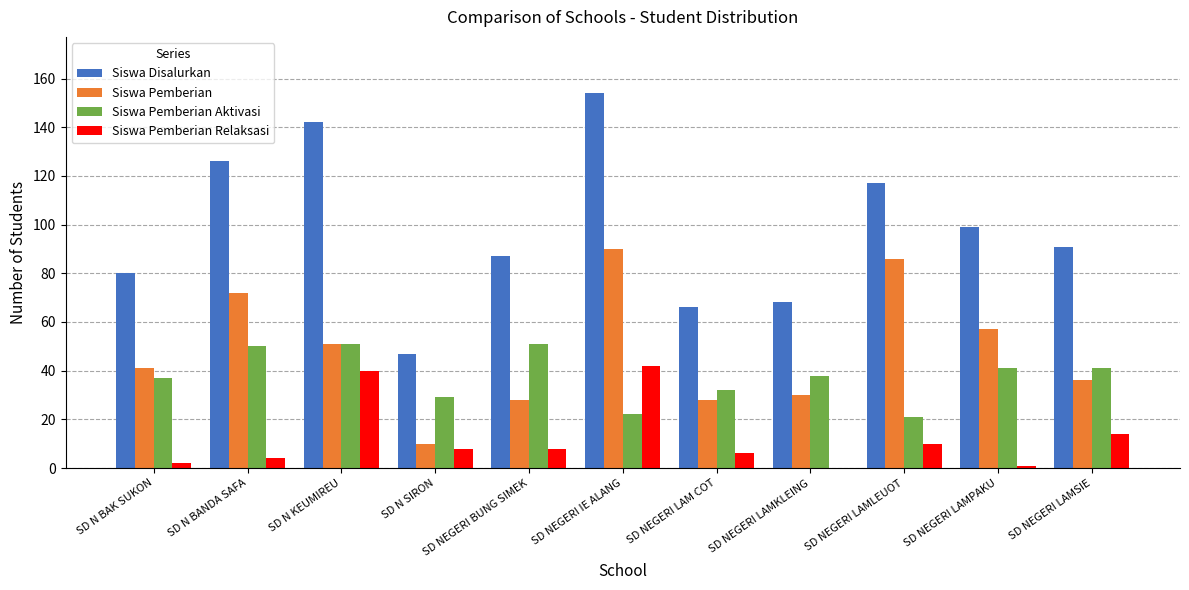

Read the Siswa Pemberian value at SD N SIRON, to the nearest 5.

10